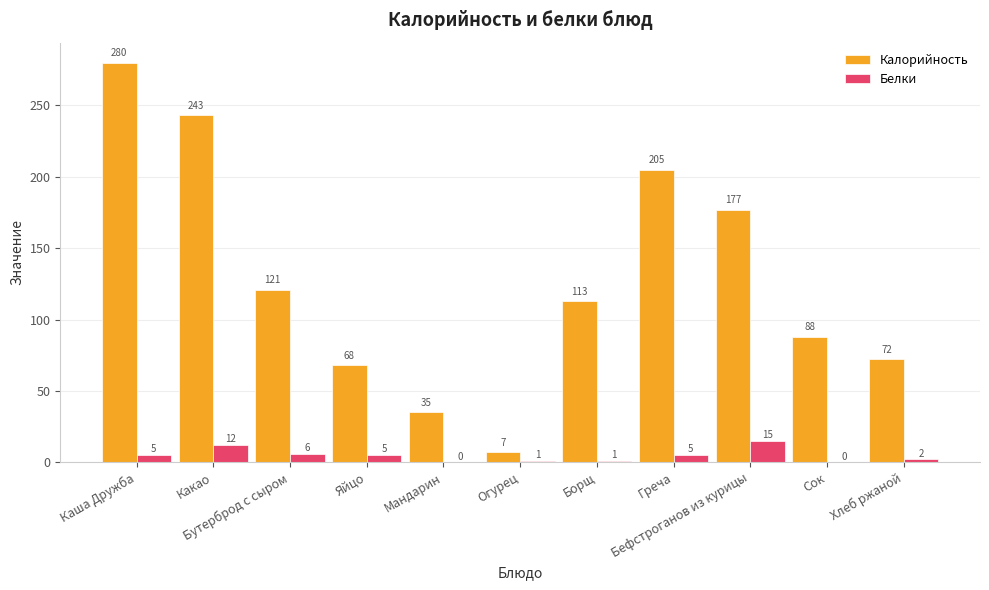

The Калорийность series shows 173 at Бутерброд с сыром. True or false?

False